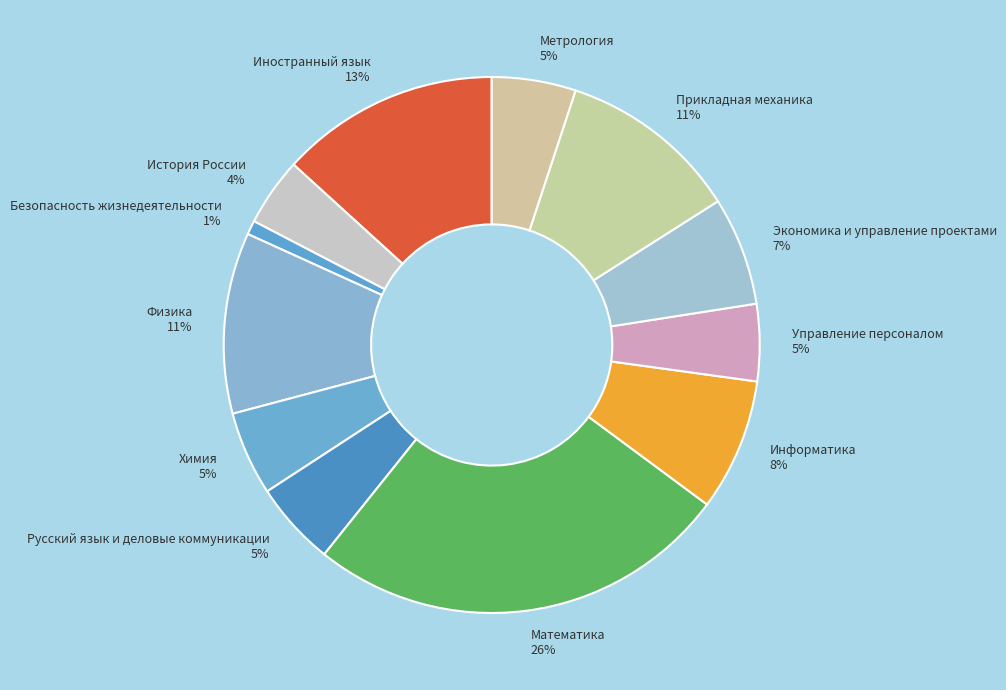

To the nearest percent, what percentage of the pie is Управление персоналом?

5%